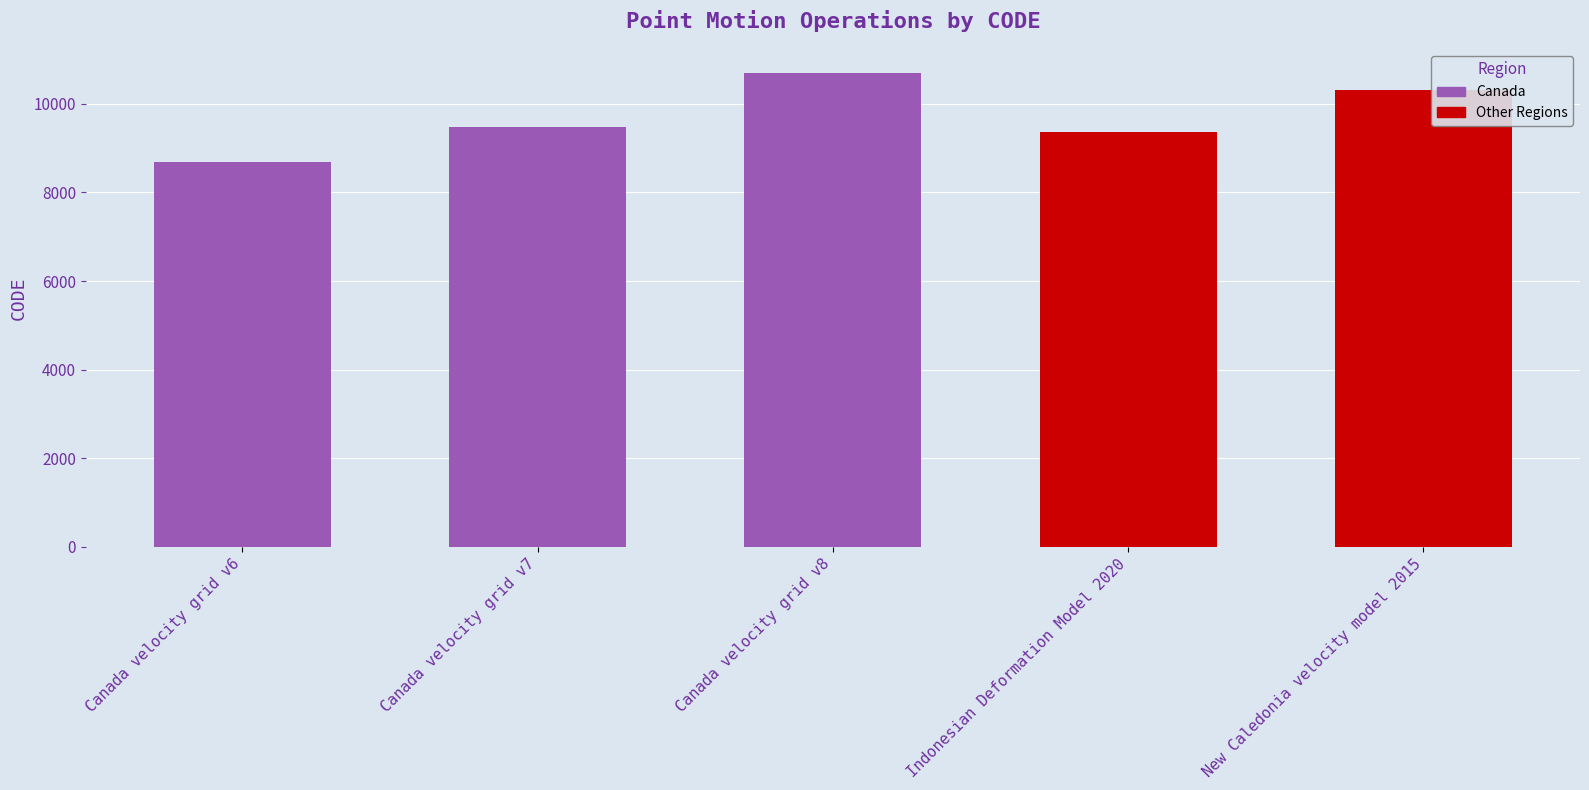

Does the chart contain any negative values?

No